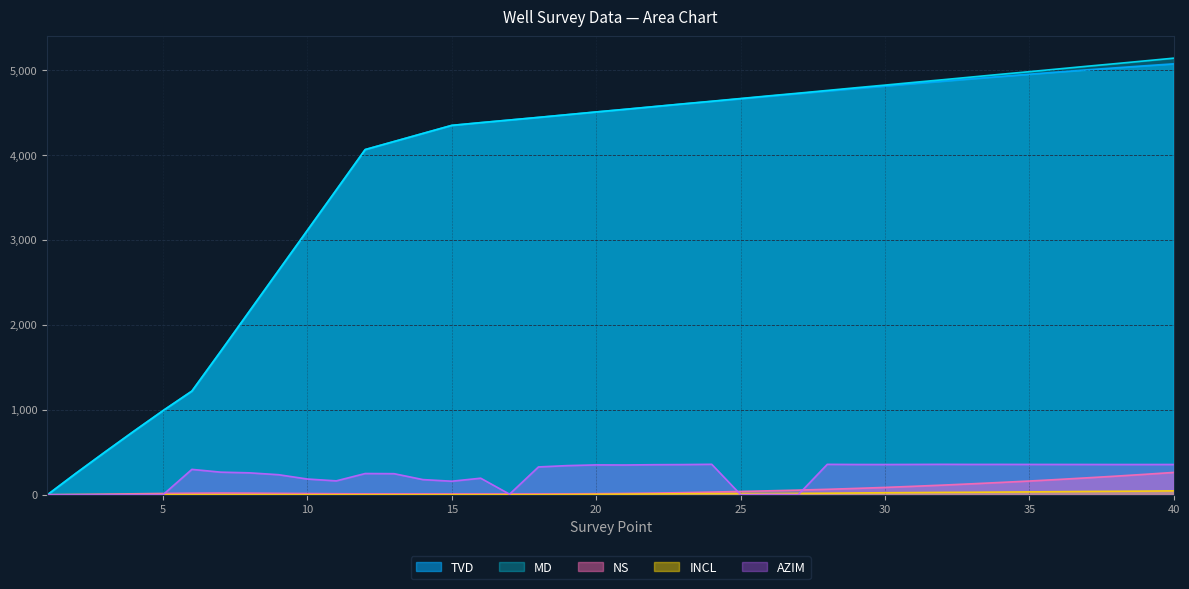

The value of TVD at 35 is 6886.7. True or false?

False